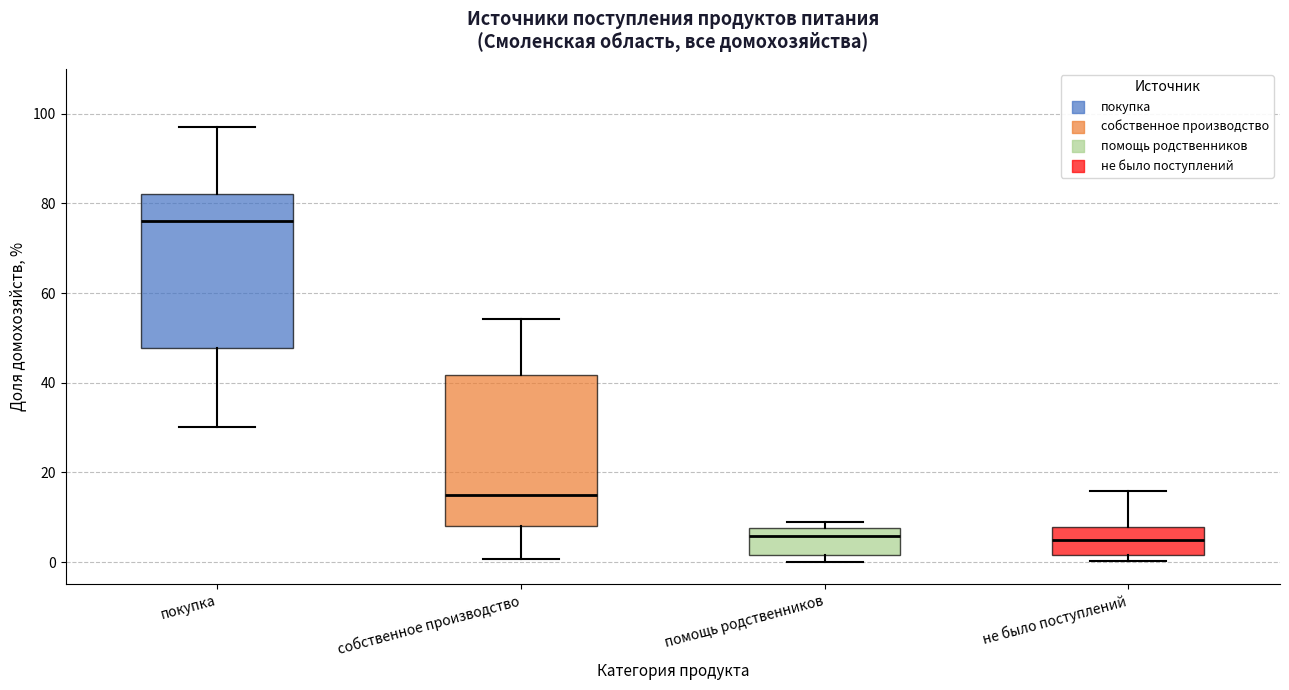

Where is the upper edge of the box for не было поступлений on the y-axis? The values are not printed on the chart, so give them approximately, as read against the axis.

8